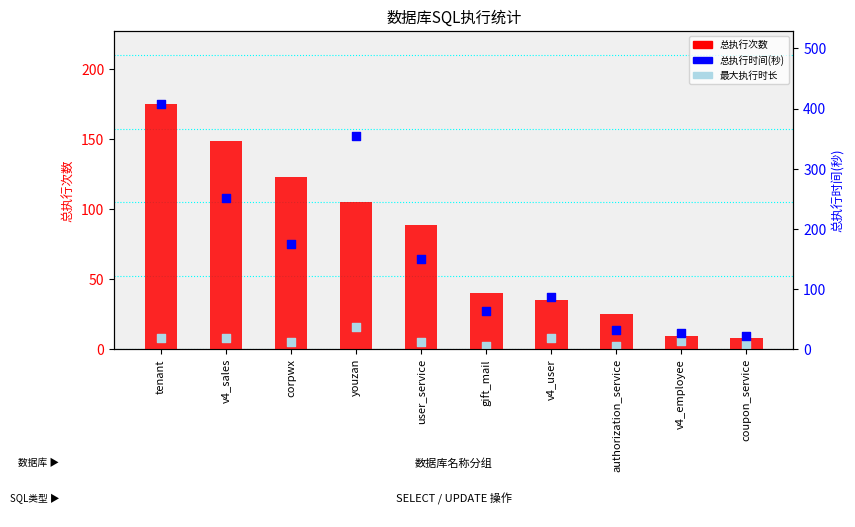

Which series reaches the maximum Y coordinate?

总执行时间(秒)